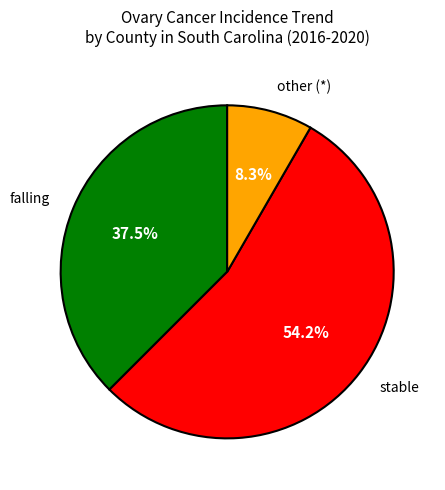

Is stable the majority of the pie?

Yes